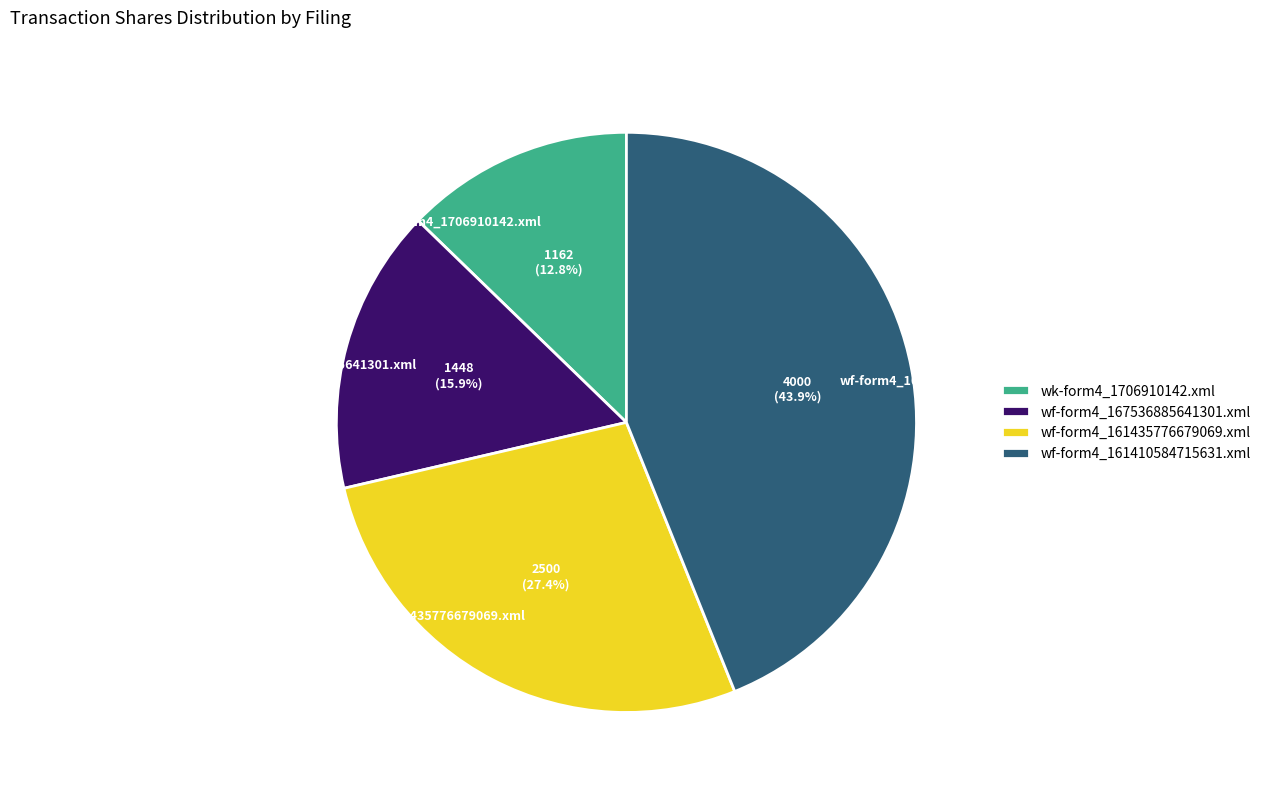

What percentage is NOT represented by wf-form4_167536885641301.xml?

84.1%